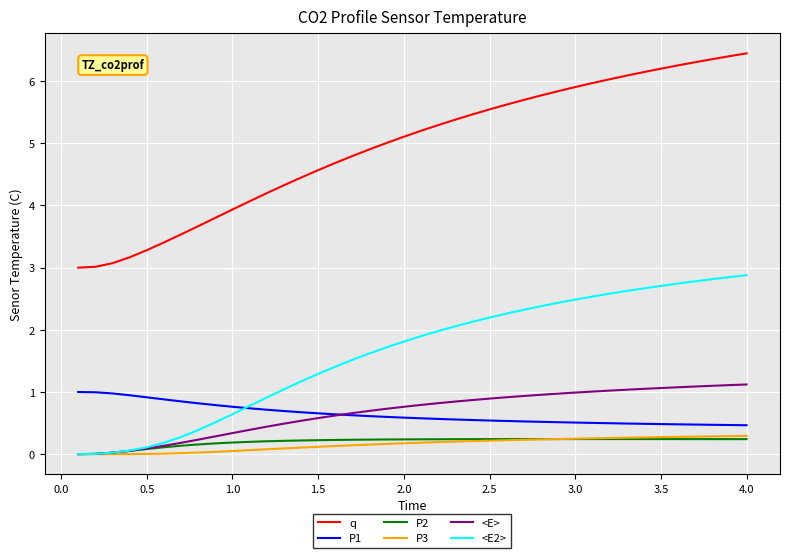

Which series has the widest spread of values?

q